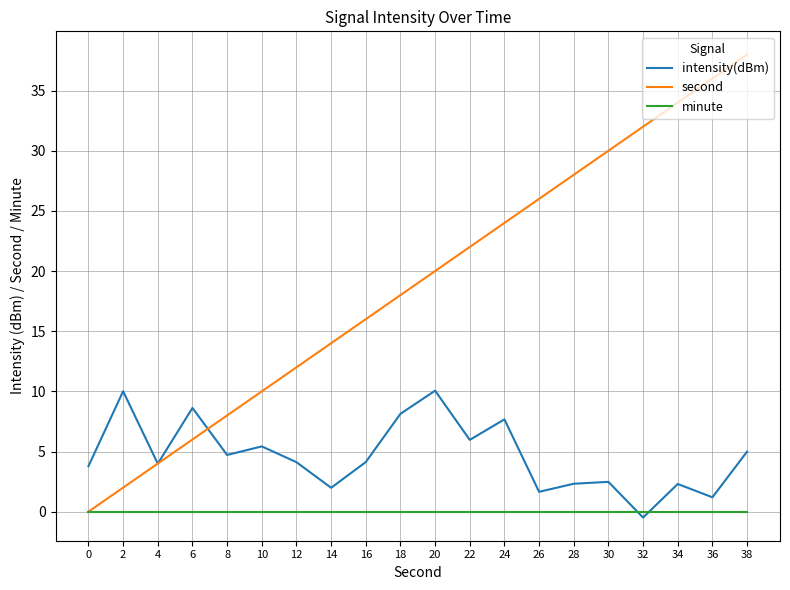

At which category does the chart reach its minimum across all series?

32